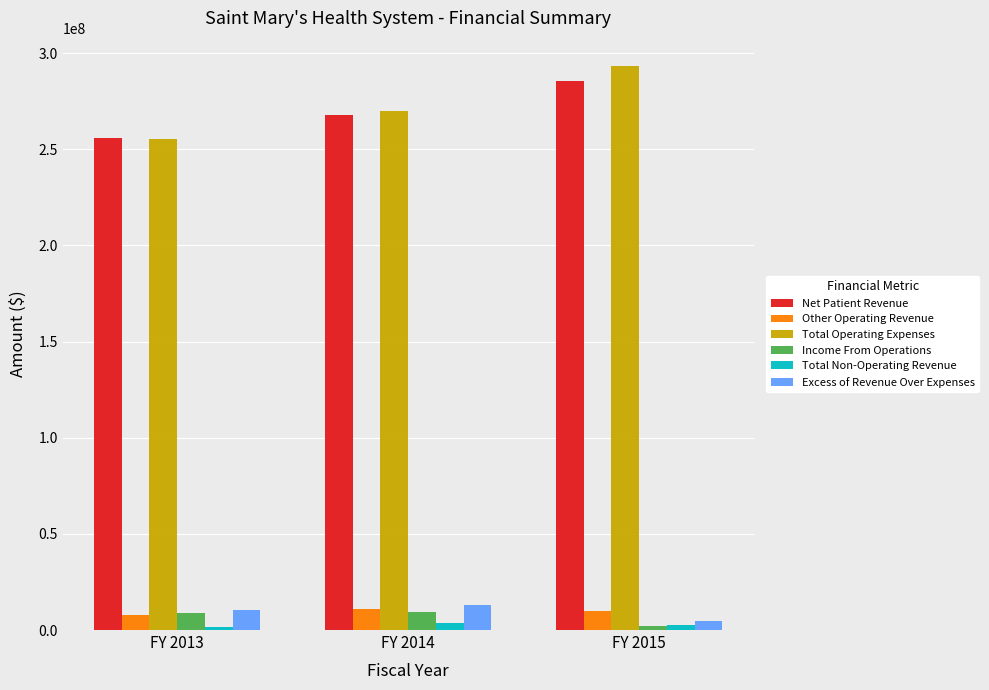

How many bars are there in each group?

6